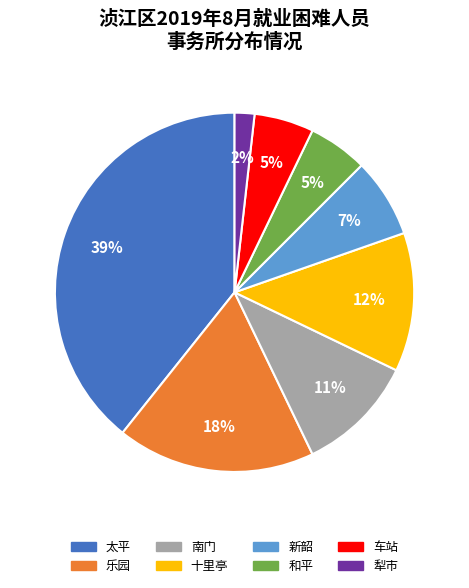

Between 和平 and 新韶, which is larger?

新韶